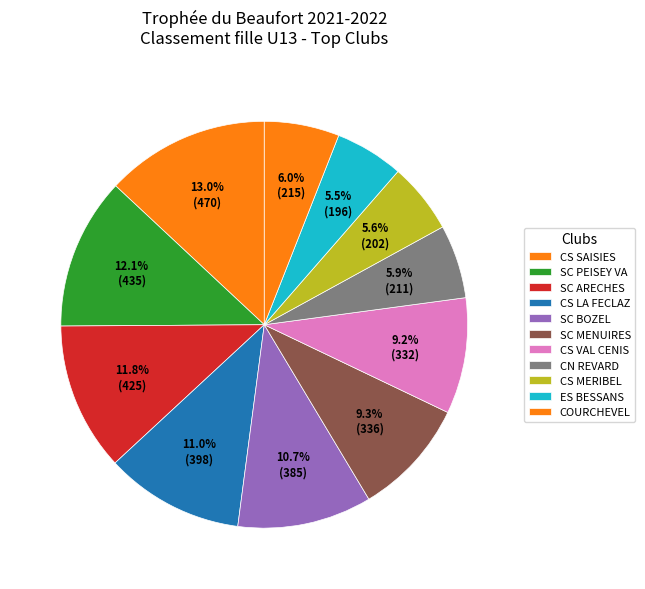

What portion of the pie excludes CS MERIBEL?

94.4%